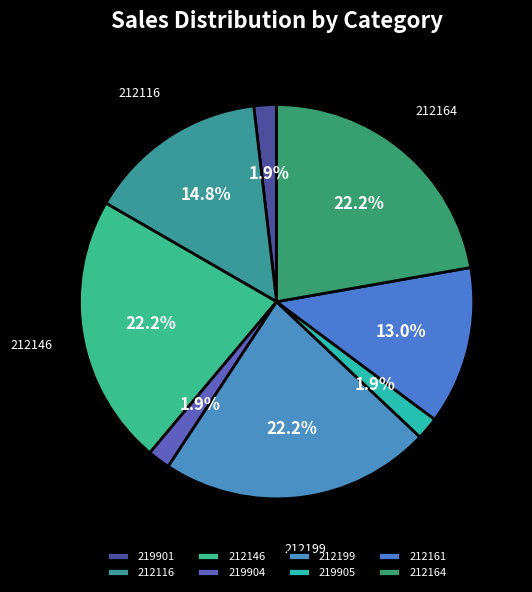

What is the largest slice in the pie chart?

212146